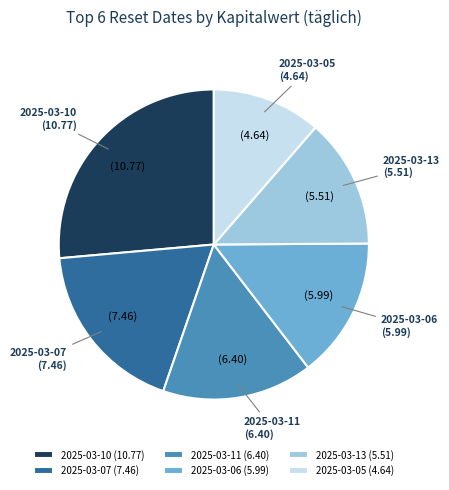

Which slice is the largest?

2025-03-10